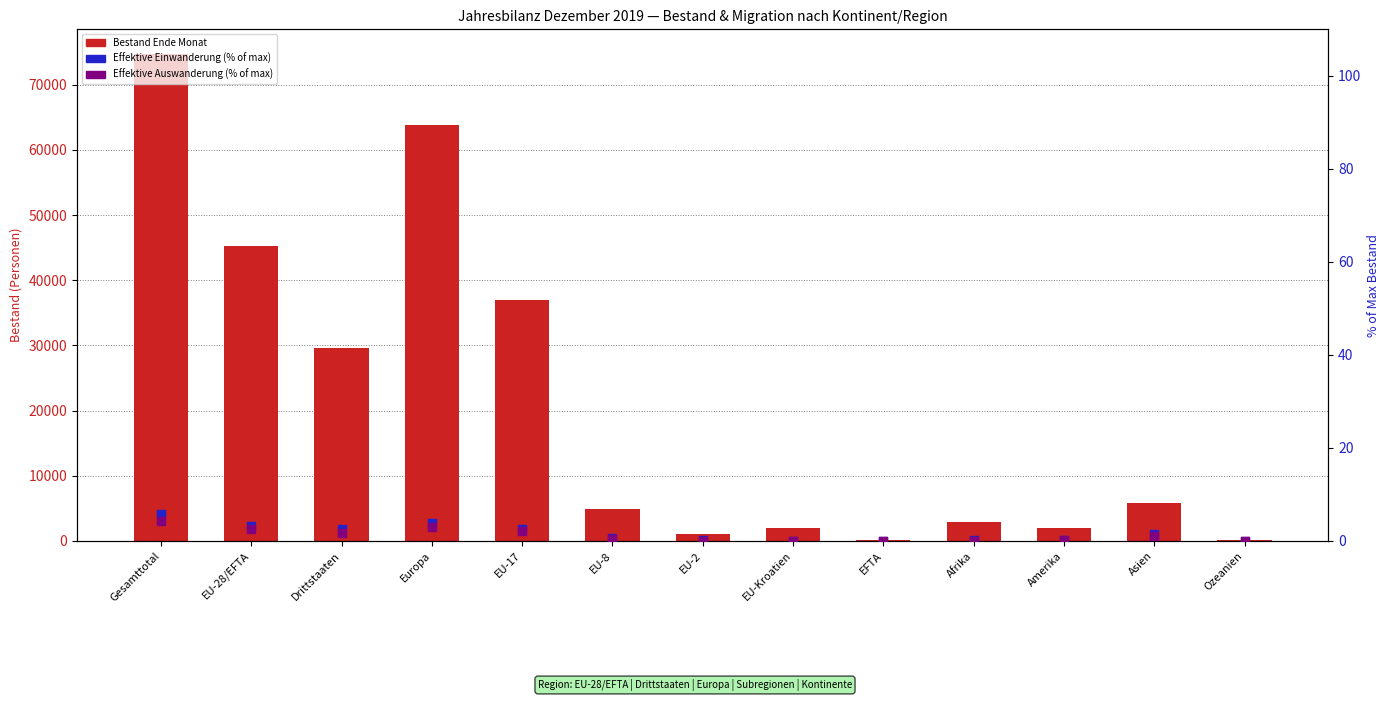

Which series contains the lowest Y value?

Effektive Auswanderung (% of max)